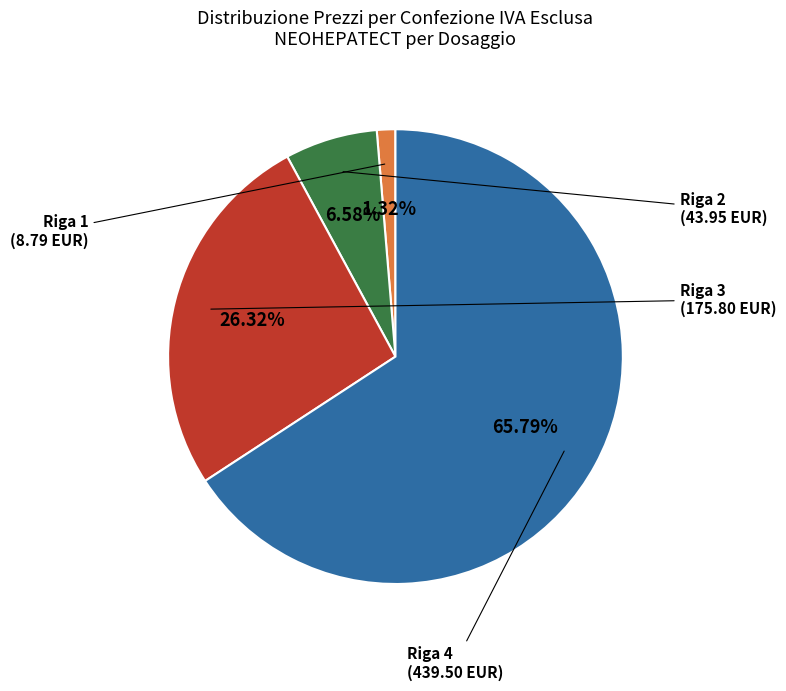

Is there a majority slice in this chart?

Yes